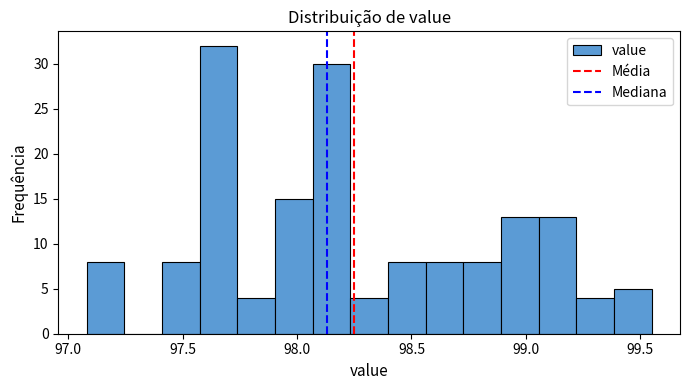

Around what value on the x-axis is the tallest bar? Give the approximate position of its centre, as read against the axis.

97.65